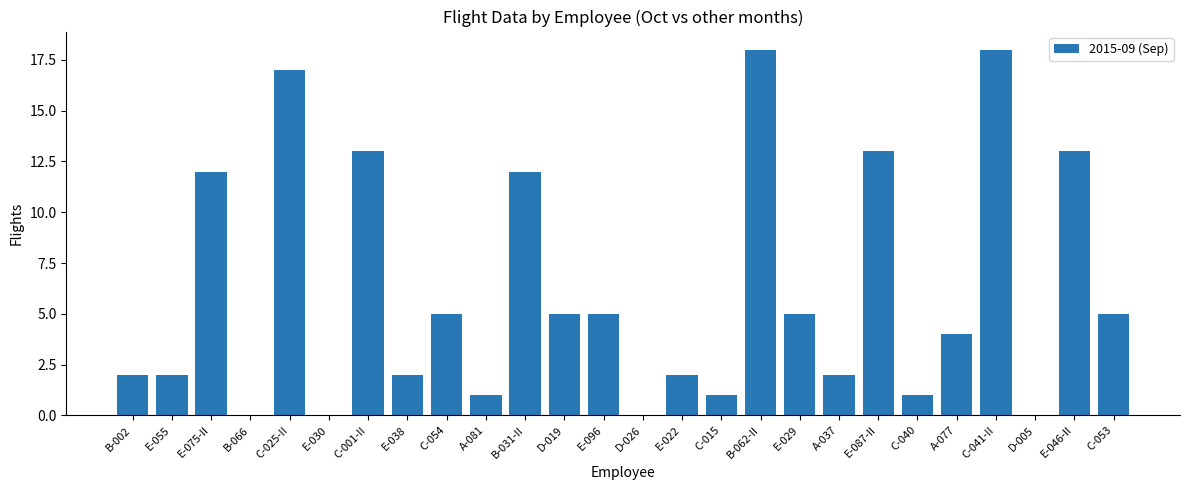

Reading right to left, extract all data points from this chart.

C-053=5	E-046-II=13	D-005=0	C-041-II=18	A-077=4	C-040=1	E-087-II=13	A-037=2	E-029=5	B-062-II=18	C-015=1	E-022=2	D-026=0	E-096=5	D-019=5	B-031-II=12	A-081=1	C-054=5	E-038=2	C-001-II=13	E-030=0	C-025-II=17	B-066=0	E-075-II=12	E-055=2	B-002=2